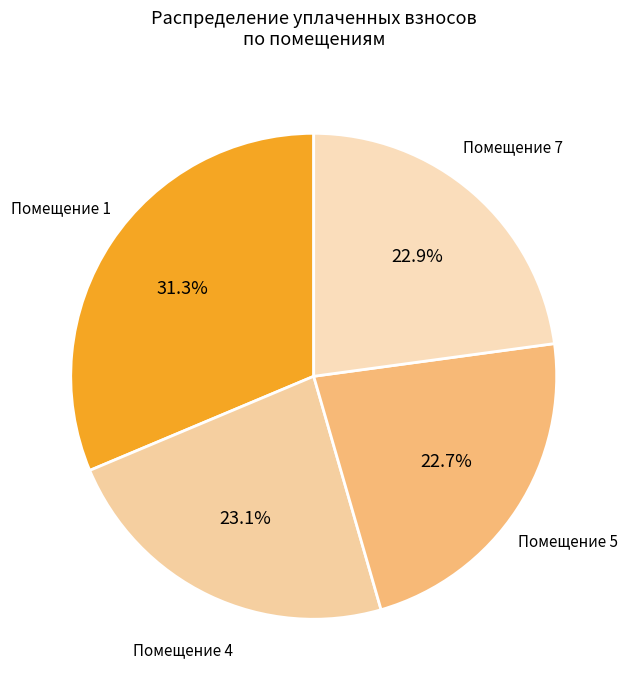

Is there a majority slice in this chart?

No